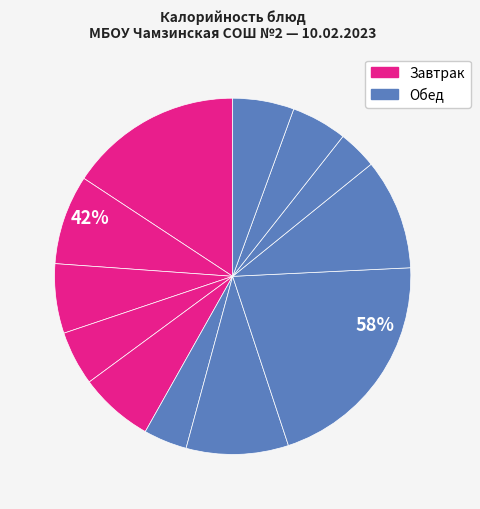

Count the number of slices in the pie.

12